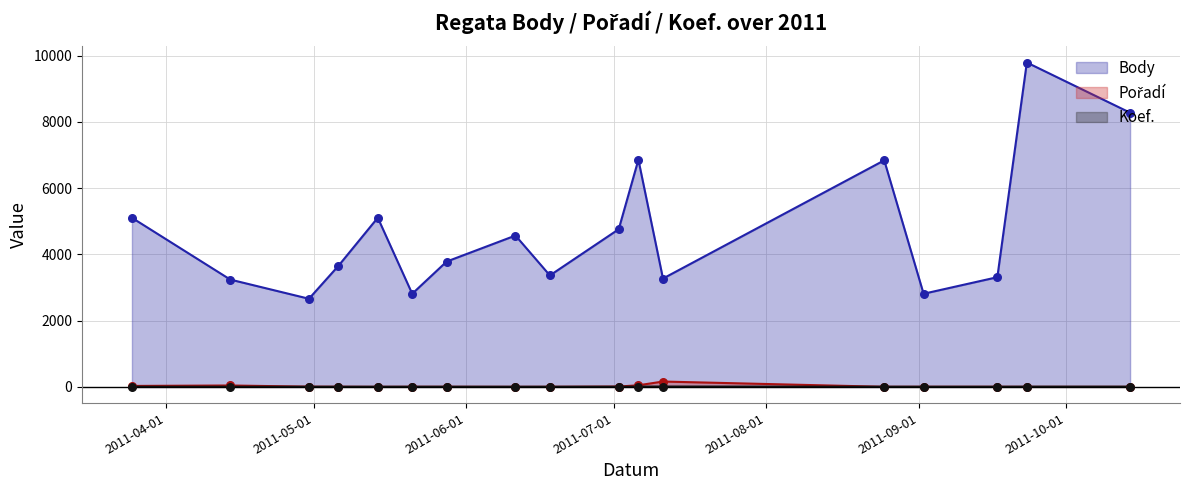

What is the total value across all series at 2011-05-14?

5113